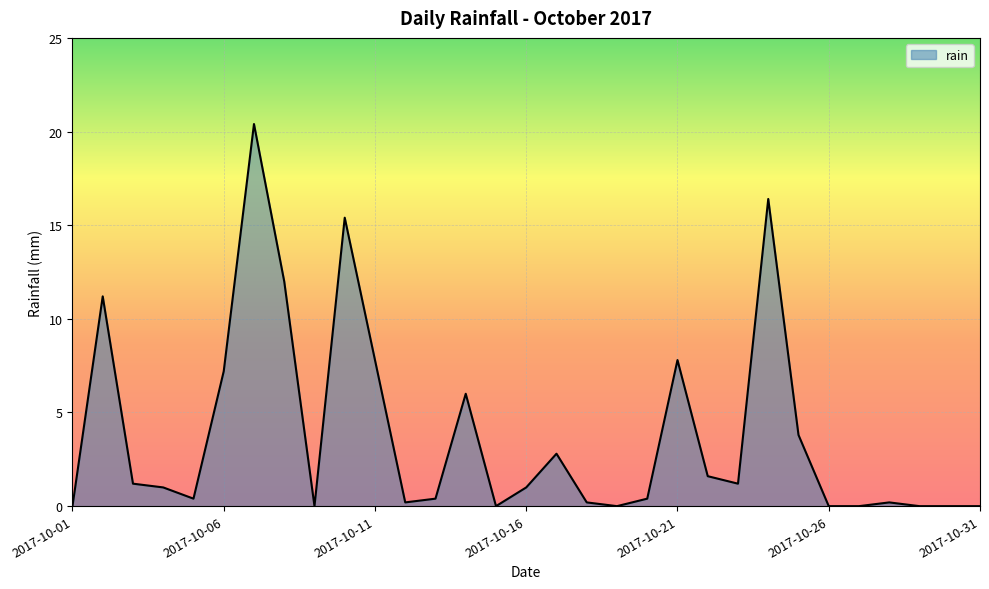

What is the maximum value shown in the chart?

20.4